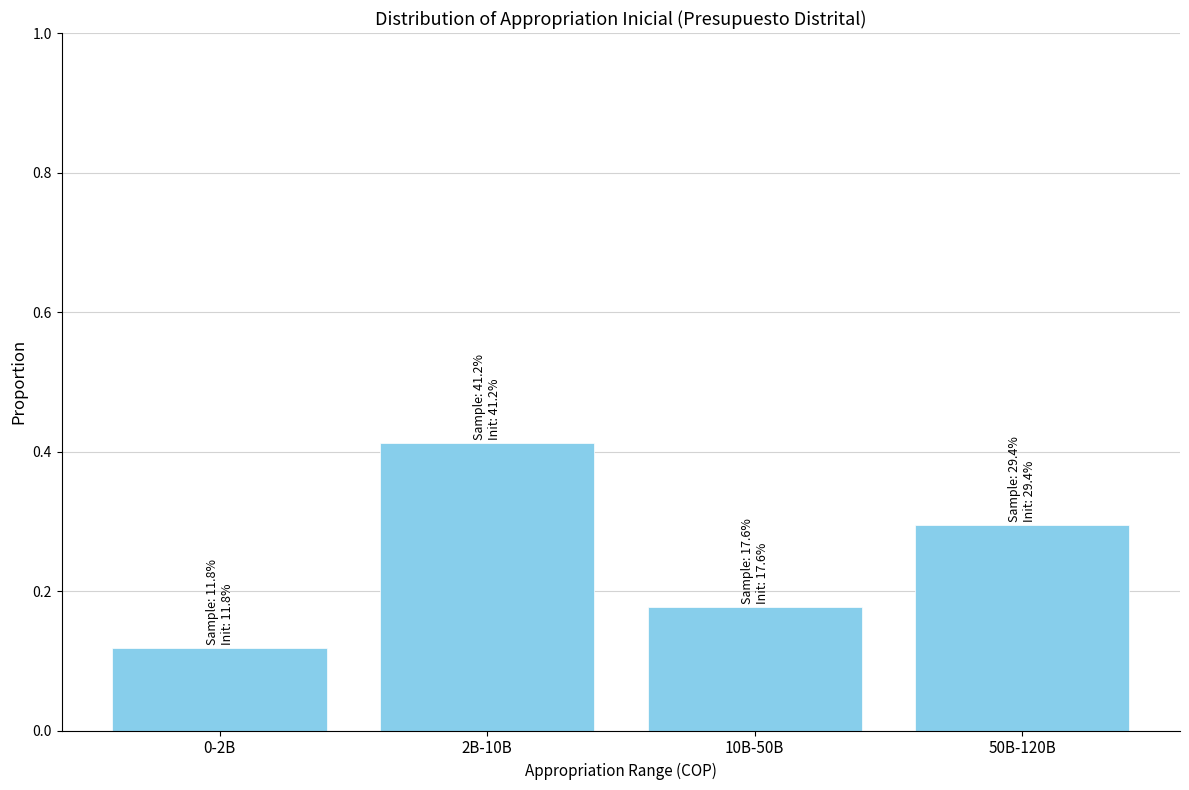

Which label corresponds to the smallest value in the chart?

0-2B